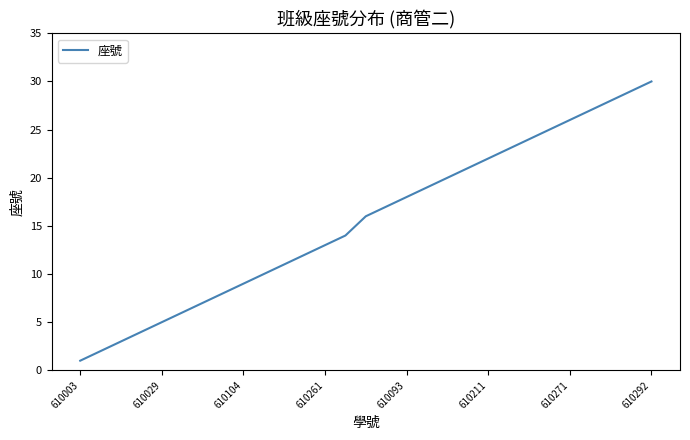

What is the difference between the maximum and minimum values?

29